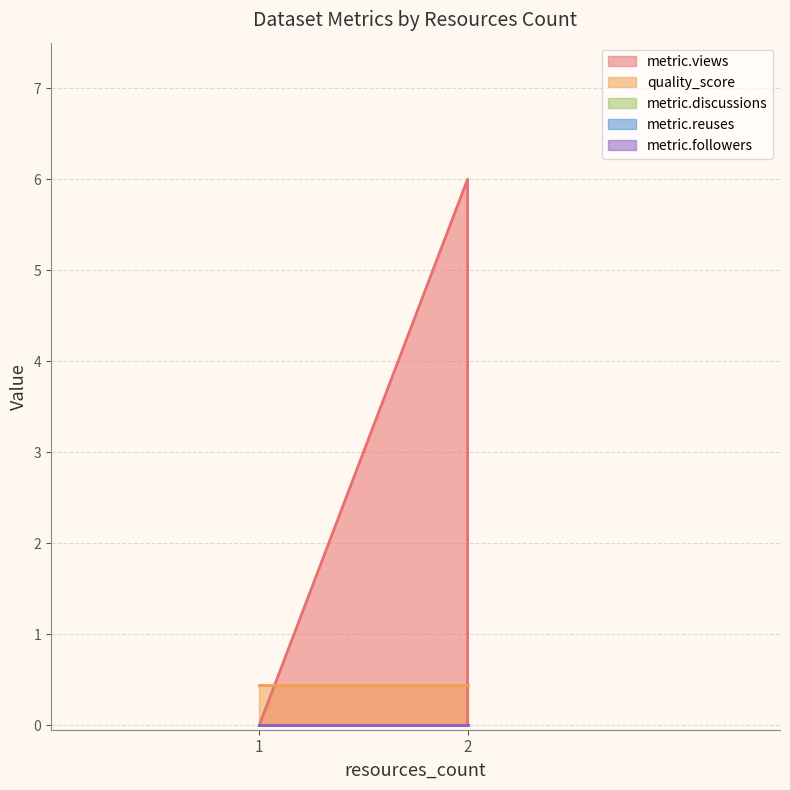

How many distinct data groups are displayed?

5